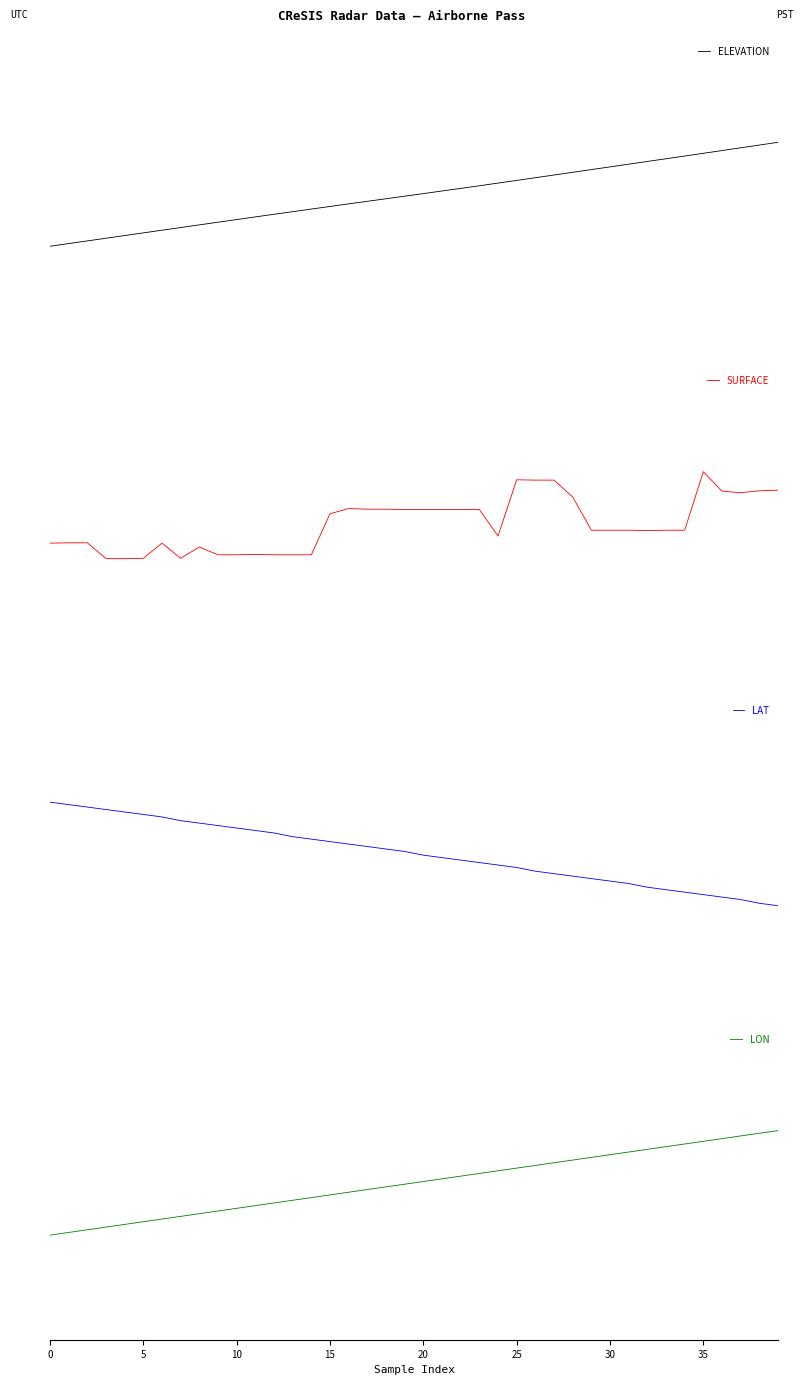

Does the chart have visible grid lines?

No